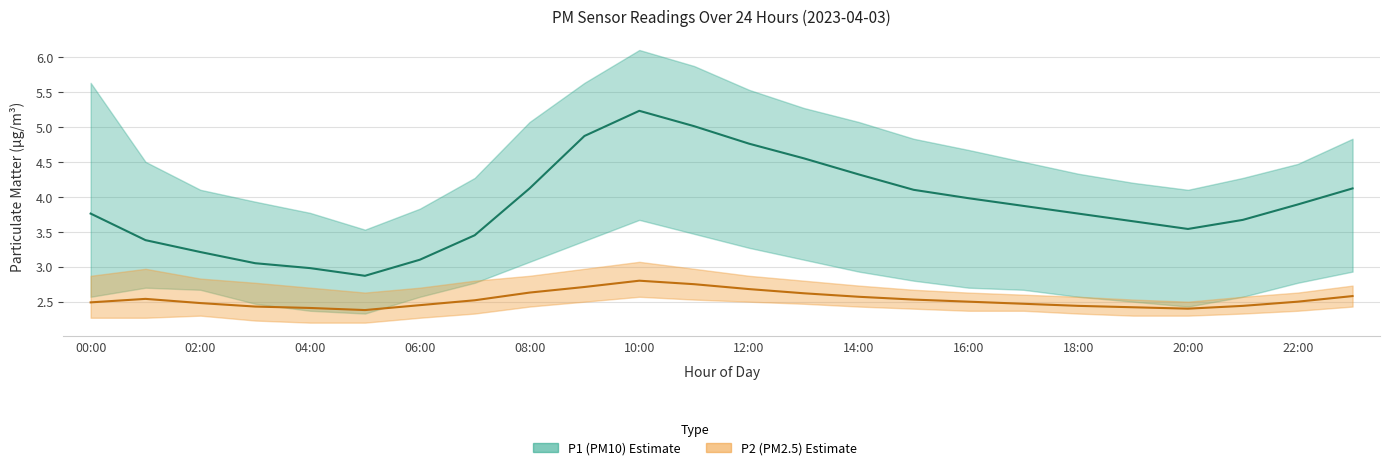

The P1 (PM10) Estimate series shows 0.8 at 10:00. True or false?

False